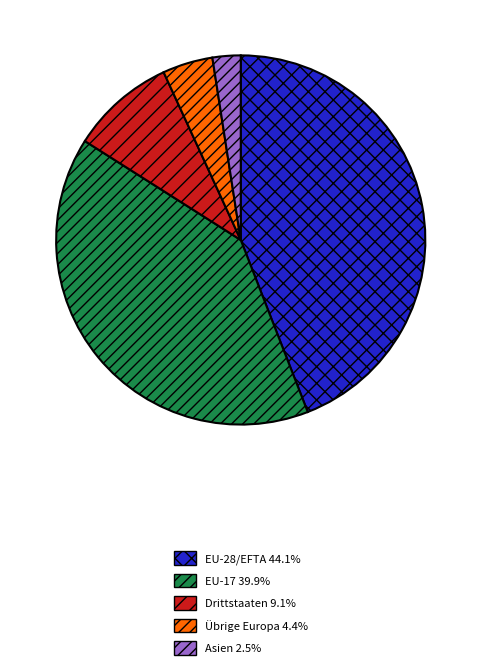

Does any single category account for the majority?

No